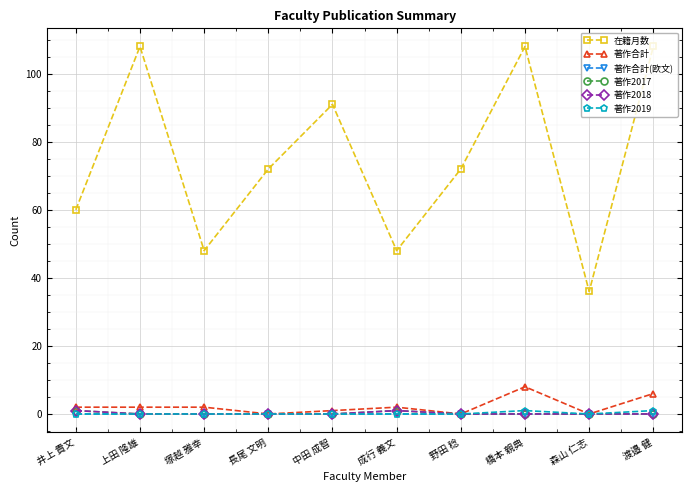

What is the label of the 4th point from the right?

野田 稔